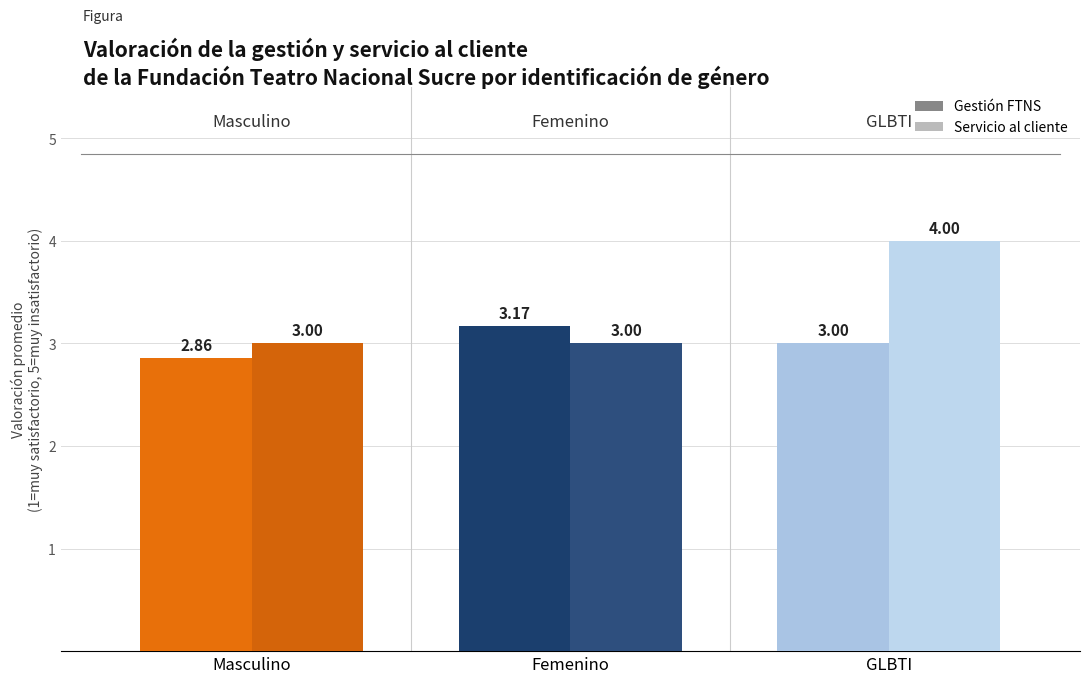

Read the Servicio al cliente value at GLBTI.

4.0